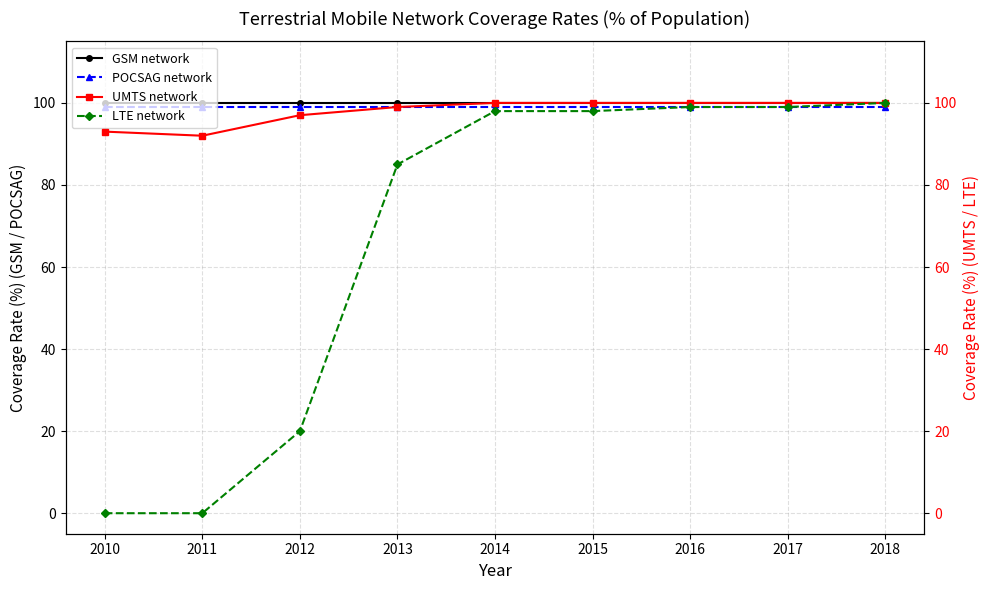

Rank the categories by LTE network value from lowest to highest.

2010, 2011, 2012, 2013, 2014, 2015, 2016, 2017, 2018